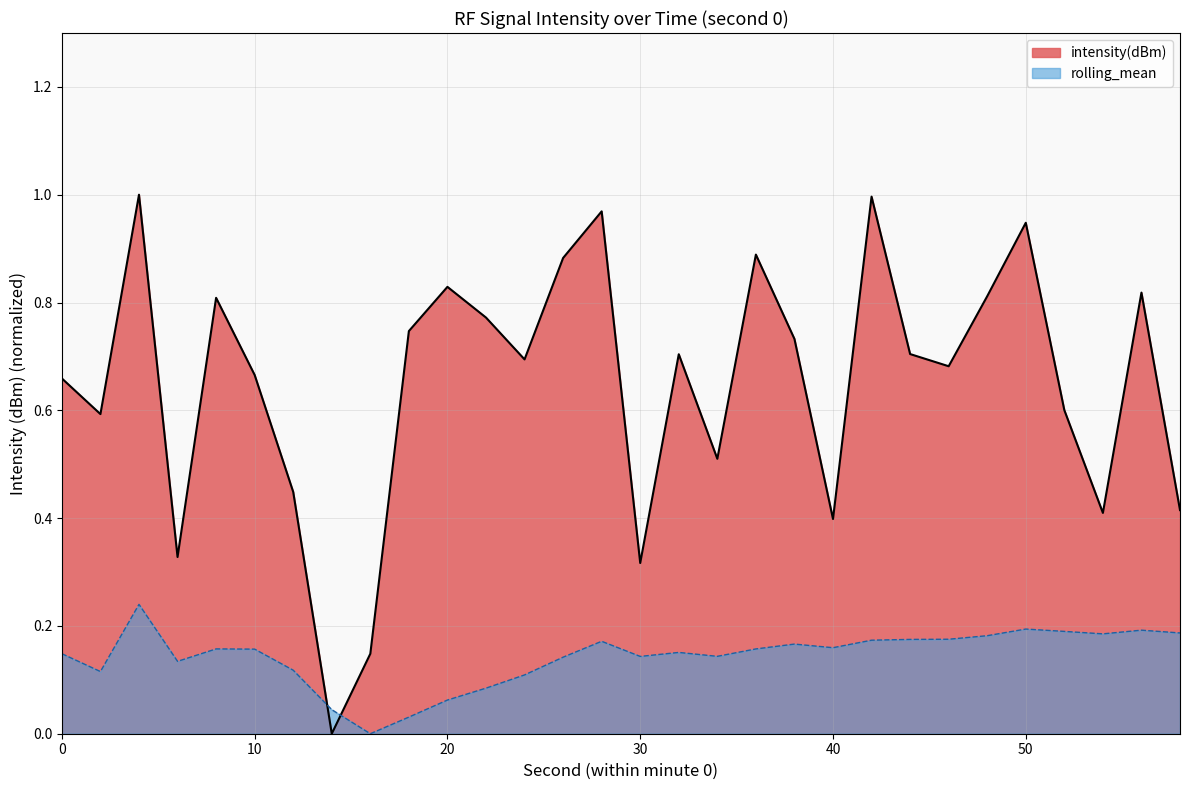

True or false: rolling_mean and intensity(dBm) intersect in this chart.

True